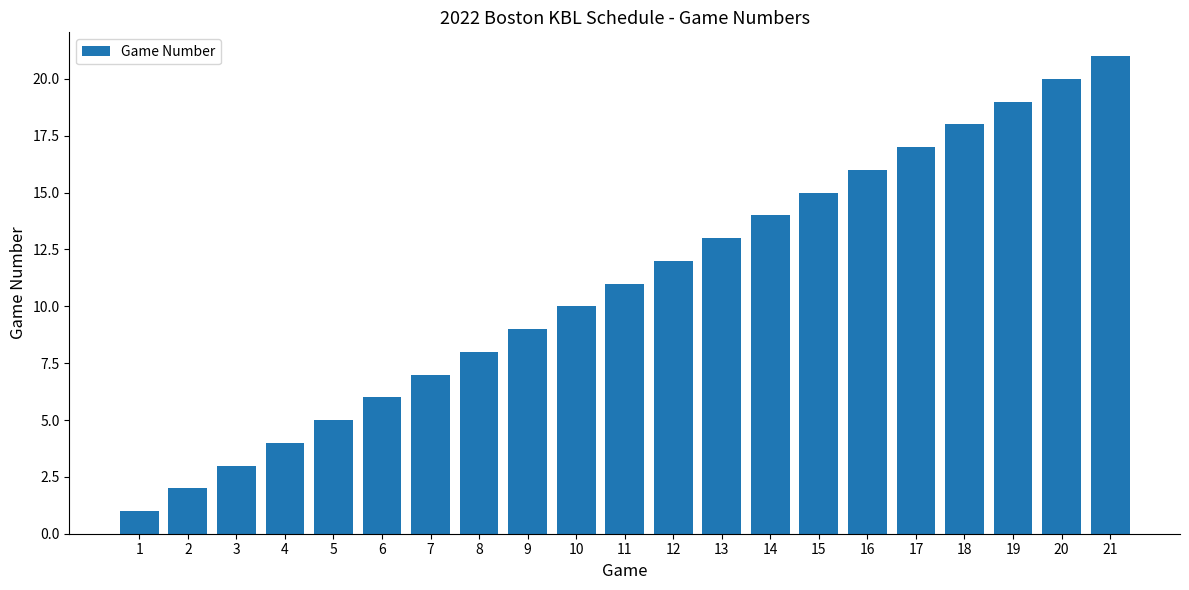

What is the change in value from 4 to 9?

+5